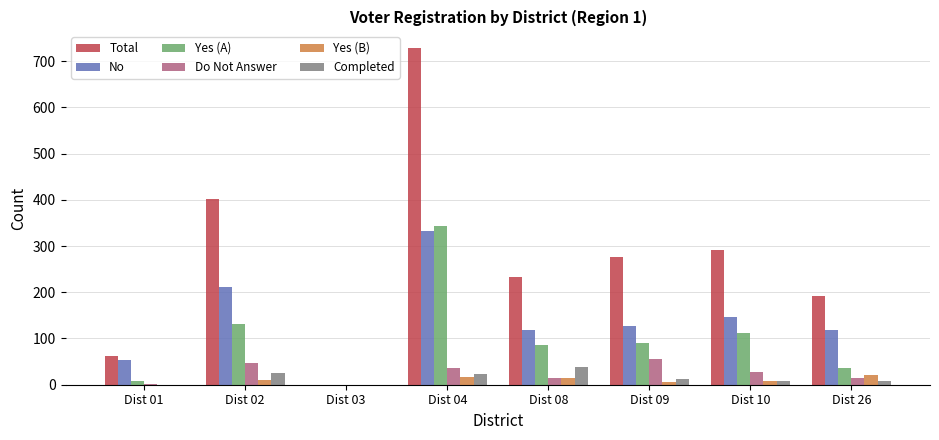

What are all the series names shown in the legend?

Total, No, Yes (A), Do Not Answer, Yes (B), Completed